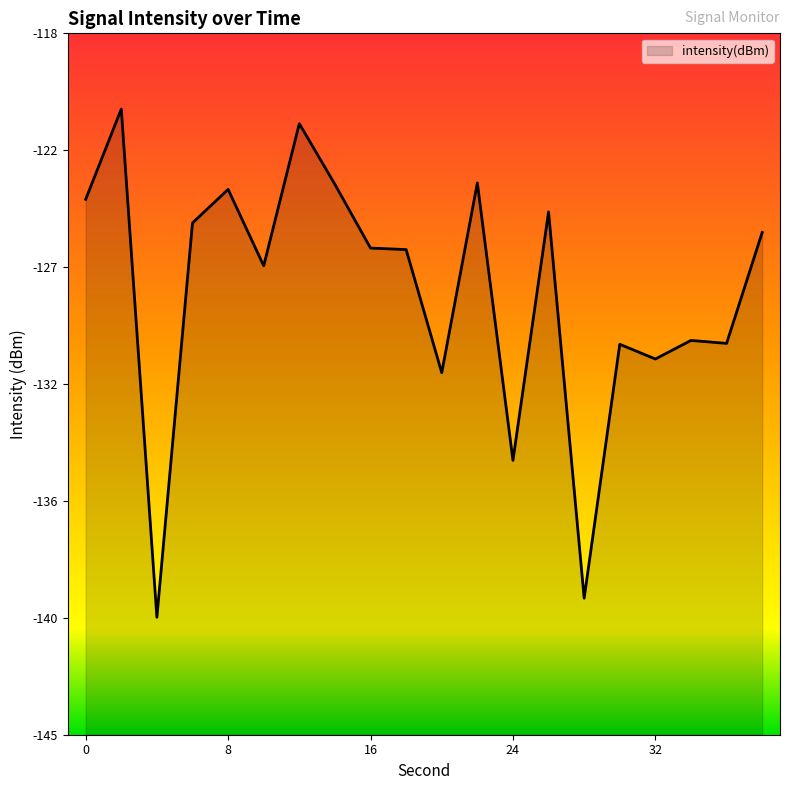

What is the value of the 2nd point from the left?

-120.9